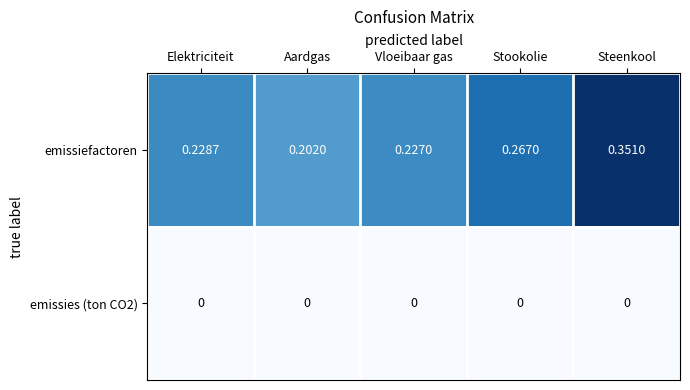

Which category has the highest value across all series?

Steenkool